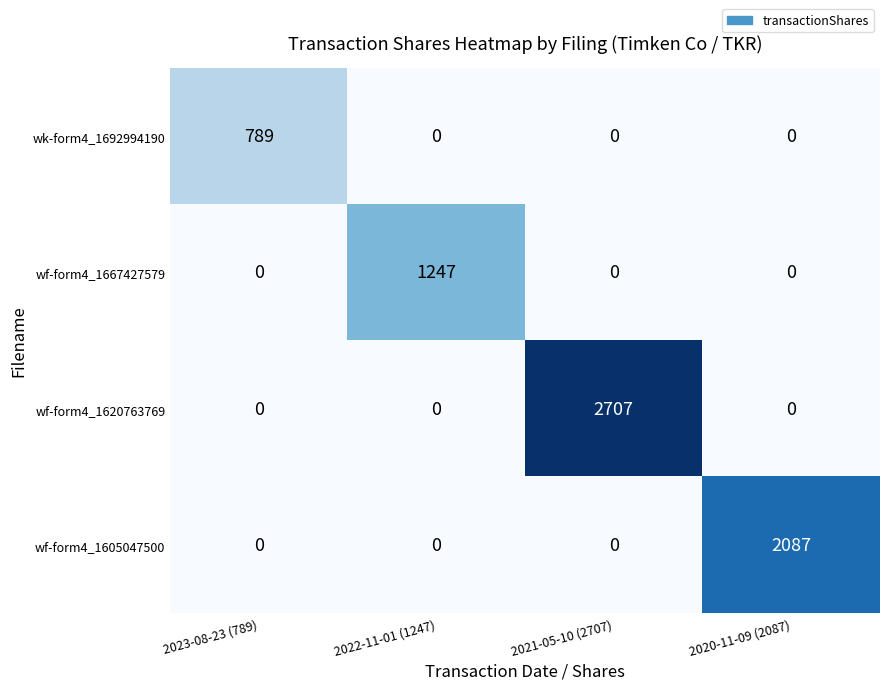

At how many categories does at least one series exceed 126?

4